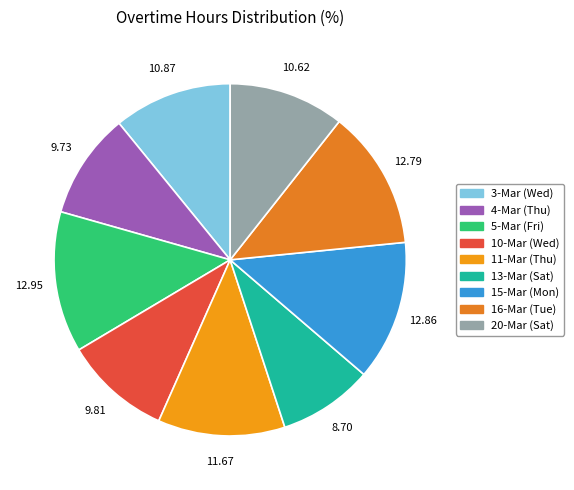

Is there any slice that represents more than half of the pie?

No